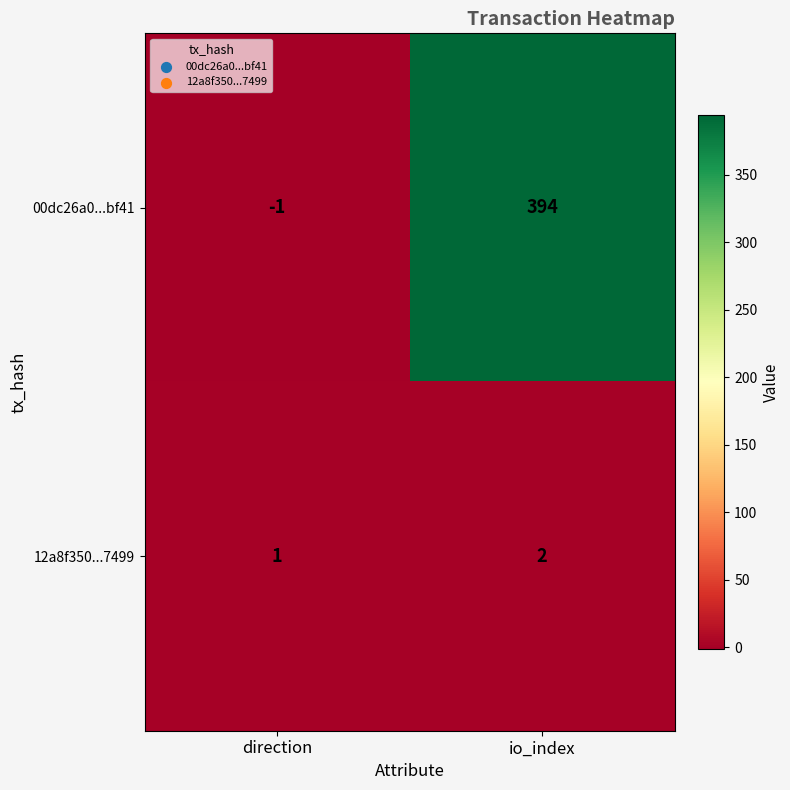

At which category does the chart reach its minimum across all series?

direction